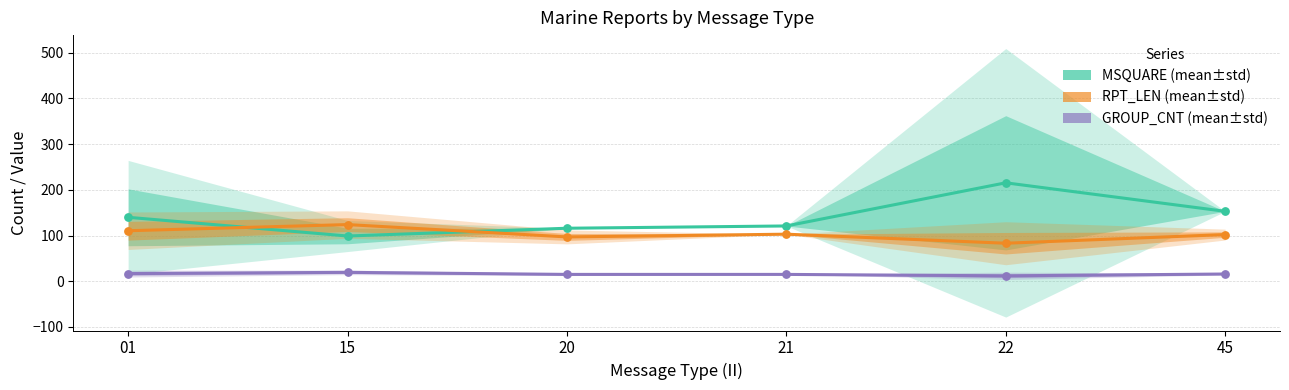

Which series has the largest Y range (max minus min)?

MSQUARE